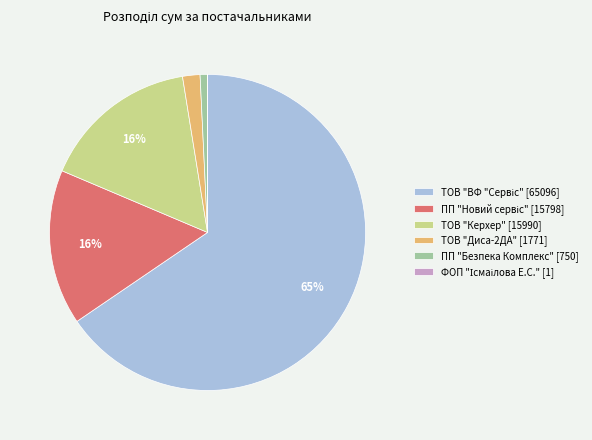

Does any single category account for the majority?

Yes